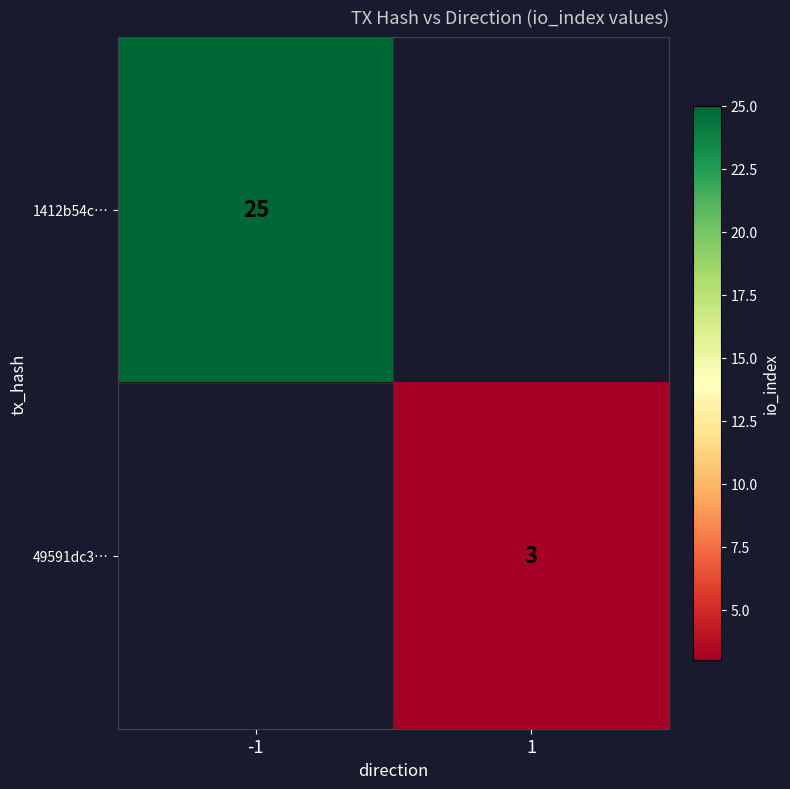

Is the value of 1412b54c… at -1 greater than the value of 49591dc3… at 1?

Yes